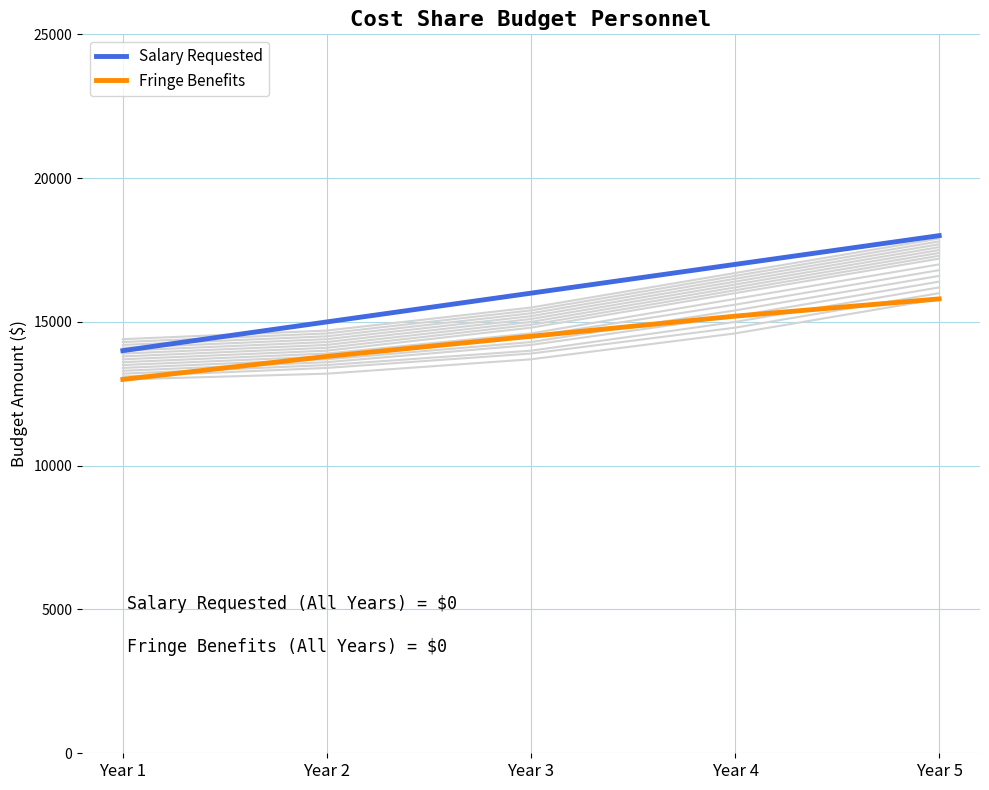

True or false: Salary Requested has more than 0 points higher than both neighbors.

False